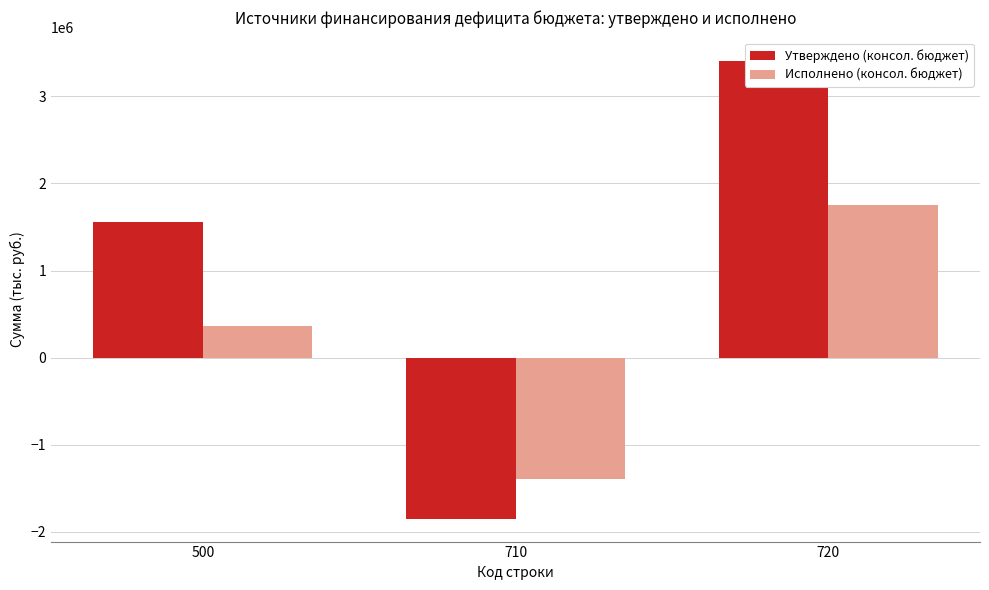

Between 500 and 720, which series saw the biggest shift?

Утверждено (консол. бюджет)